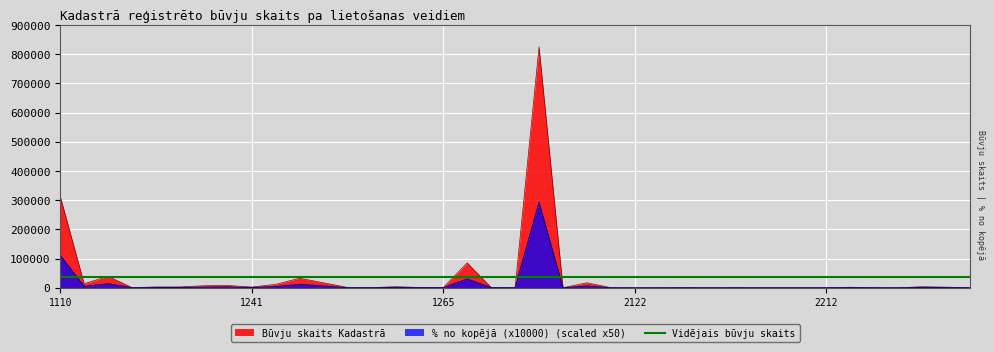

At which category does % no kopējā (x10000) reach its first local valley?

1121